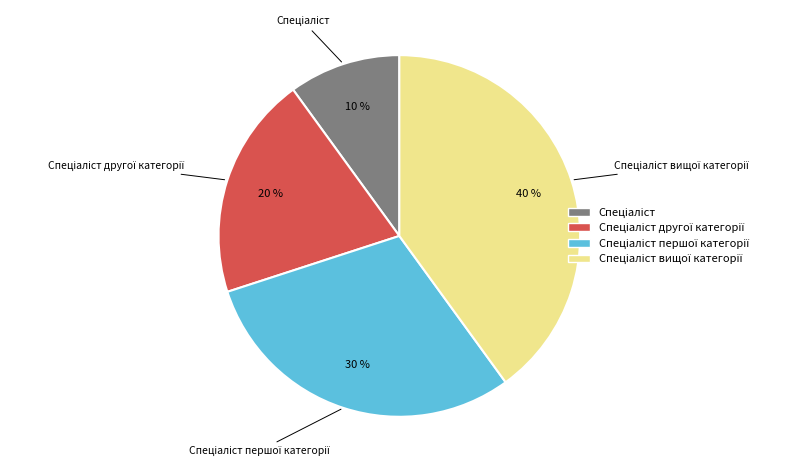

Is there any slice that represents more than half of the pie?

No